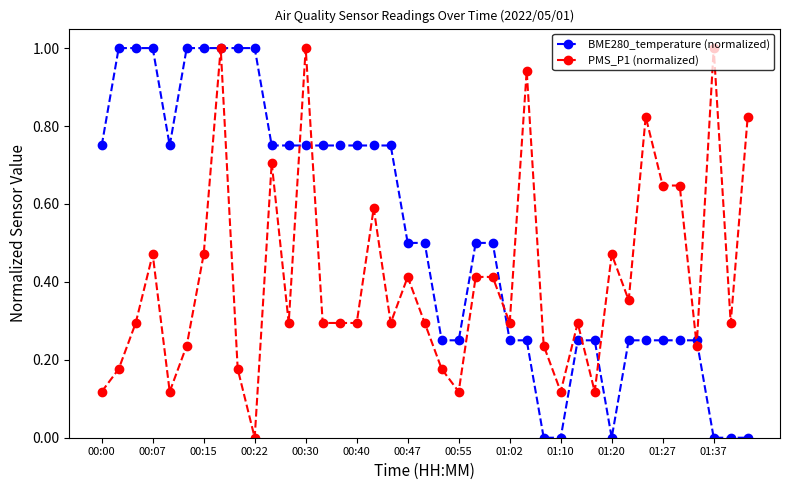

Which series has the largest total across all categories?

BME280_temperature (normalized)